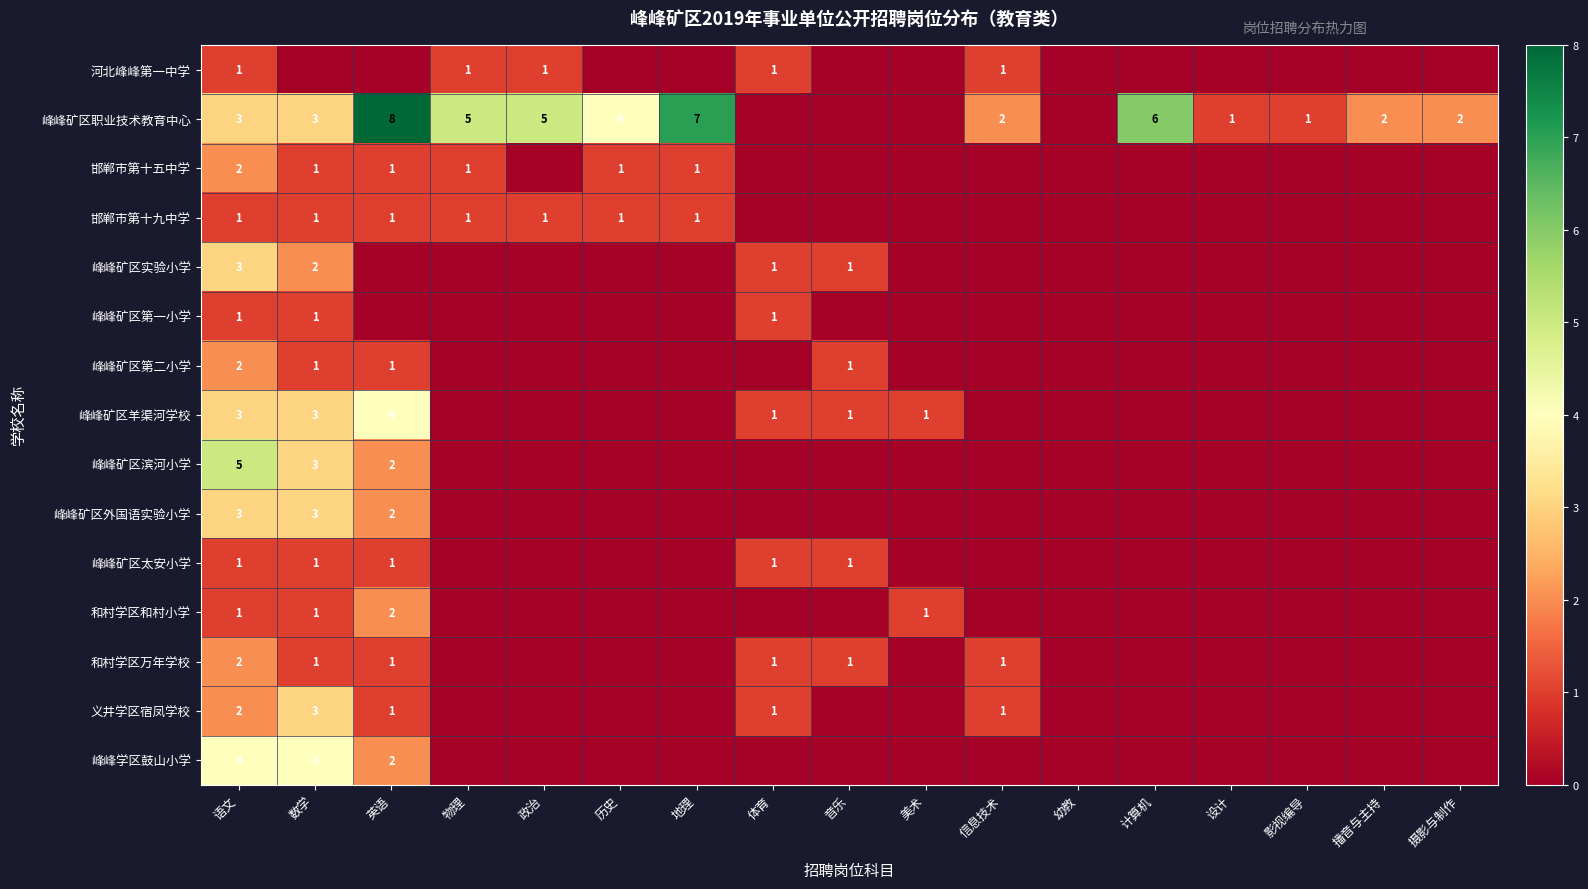

True or false: 和村学区万年学校 has a value of 2 at 音乐.

False